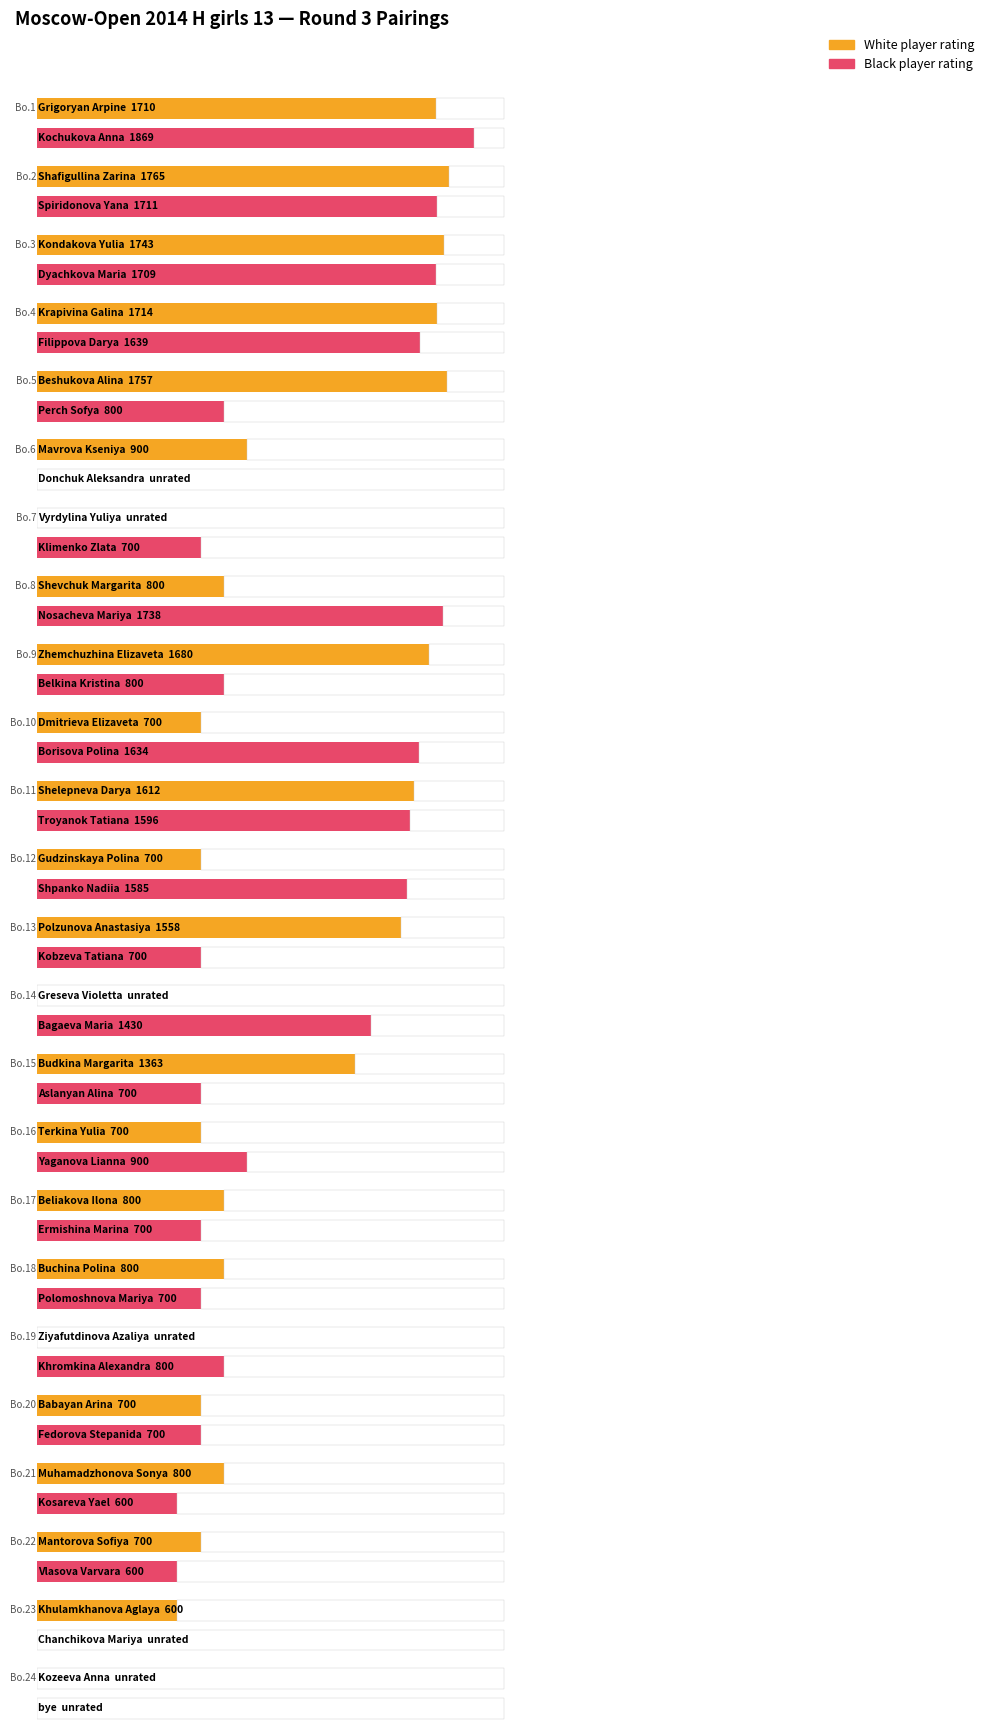

List the labels in order of White Ratings value, largest first.

Shafigullina Zarina, Beshukova Alina, Kondakova Yulia, Krapivina Galina, Grigoryan Arpine, Zhemchuzhina Elizaveta, Shelepneva Darya, Polzunova Anastasiya, Budkina Margarita, Mavrova Kseniya, Shevchuk Margarita, Beliakova Ilona, Buchina Polina, Muhamadzhonova Sonya, Dmitrieva Elizaveta, Gudzinskaya Polina, Terkina Yulia, Babayan Arina, Mantorova Sofiya, Khulamkhanova Aglaya, Vyrdylina Yuliya, Greseva Violetta, Ziyafutdinova Azaliya, Kozeeva Anna